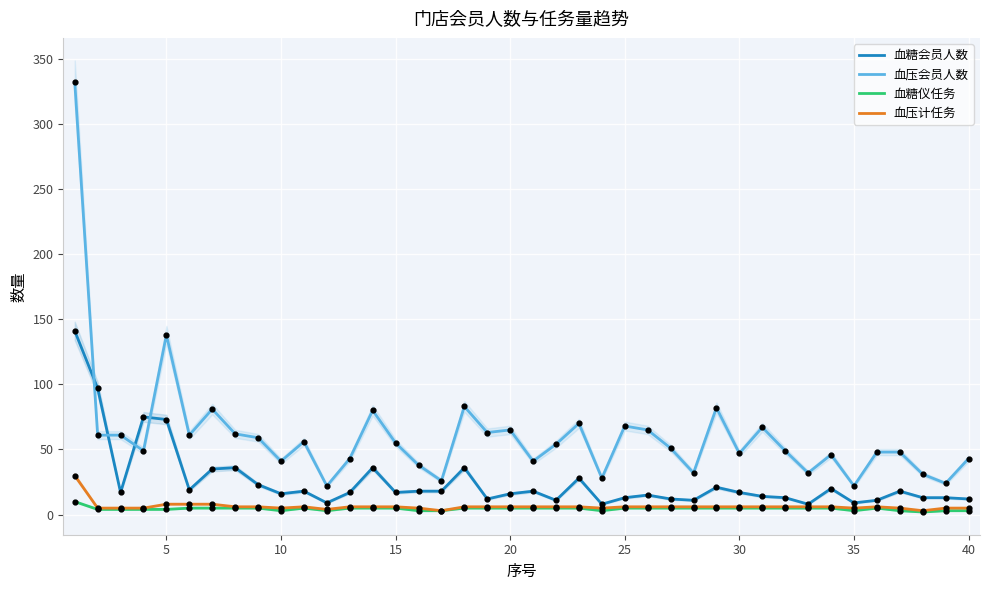

Which series has the largest Y range (max minus min)?

血压会员人数